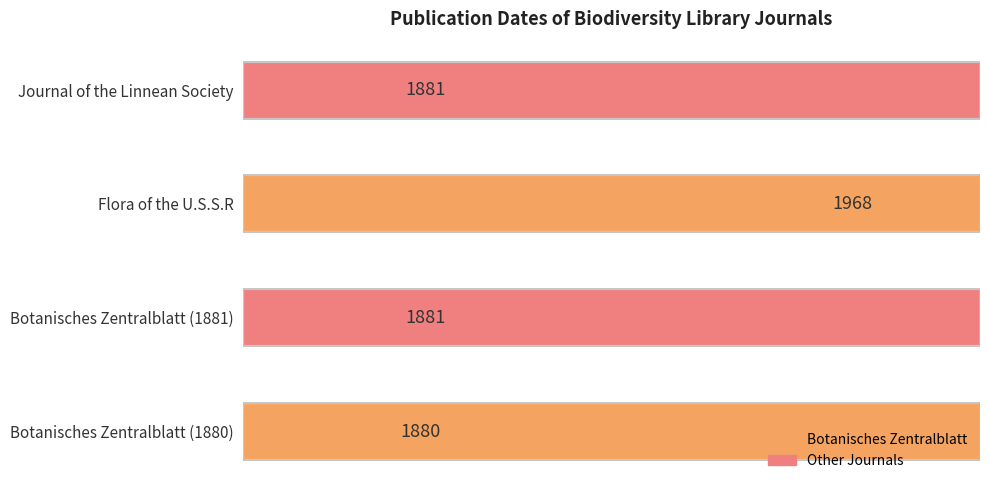

Are the bars grouped side by side (vs. stacked)?

No